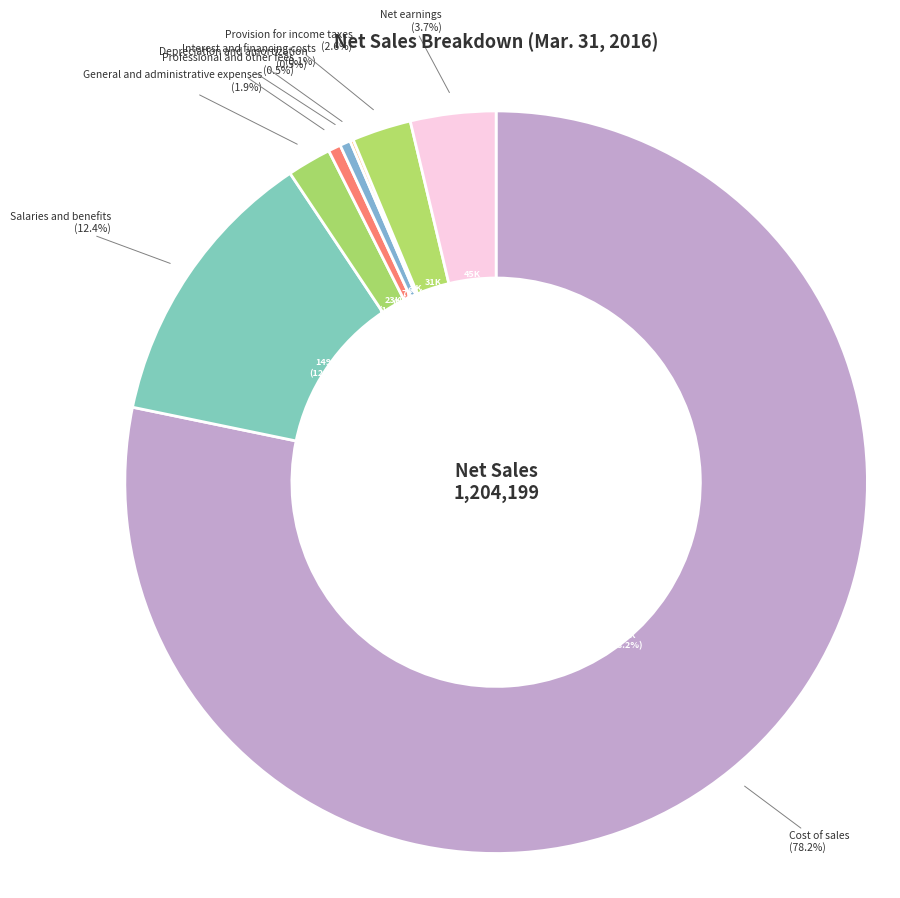

To the nearest percent, what is the average slice percentage?

12%